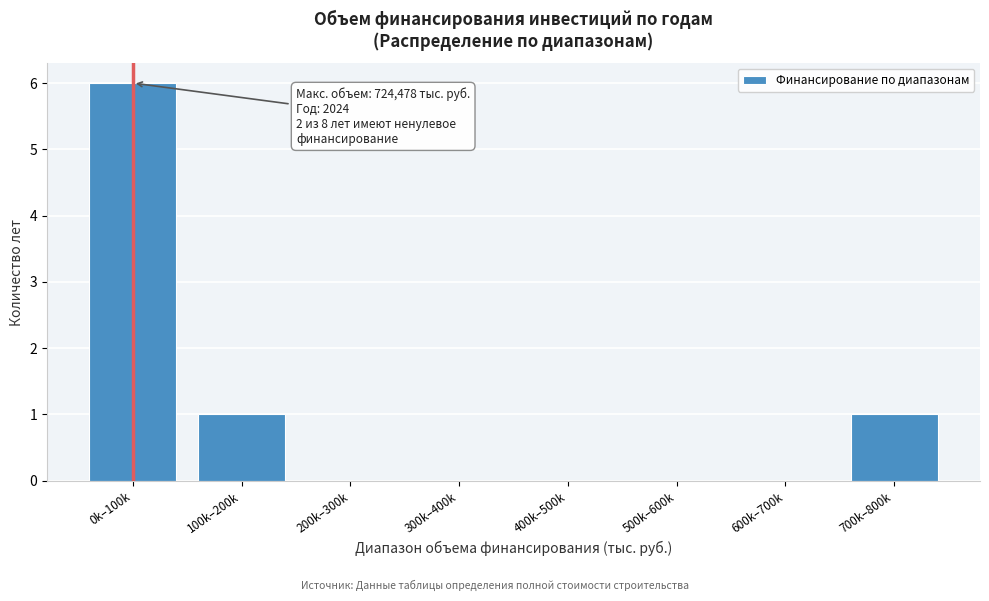

Reading right to left, what are all the values shown in this chart?

700k–800k=1	600k–700k=0	500k–600k=0	400k–500k=0	300k–400k=0	200k–300k=0	100k–200k=1	0k–100k=6